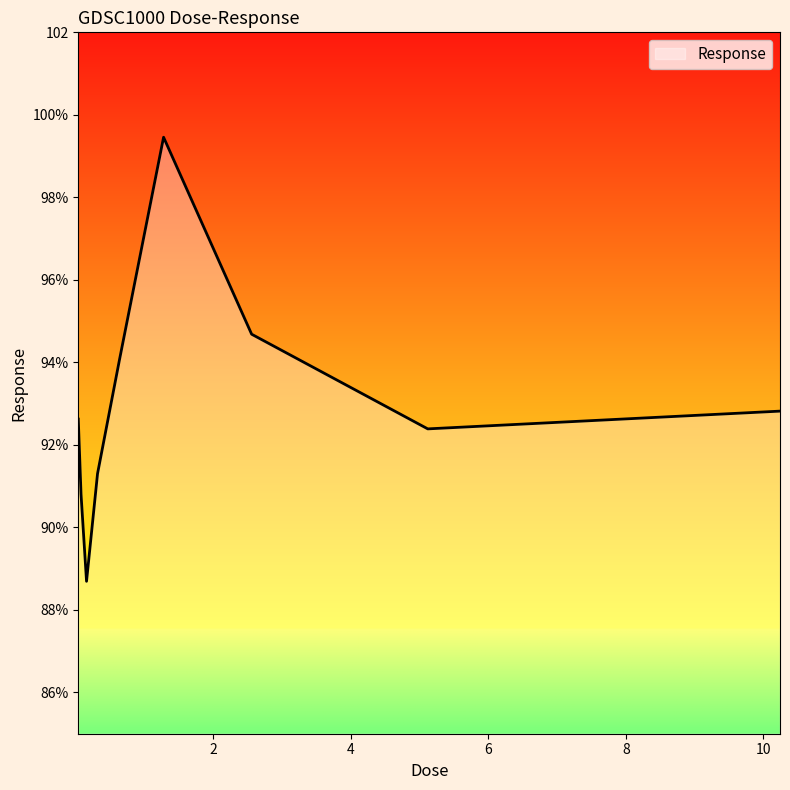

Does the chart display data point markers on the line(s)?

No